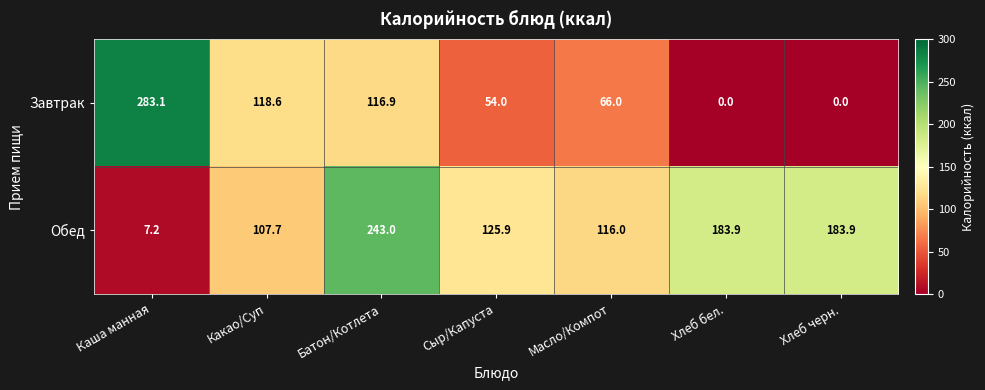

Between Сыр/Капуста and Масло/Компот, which series saw the biggest shift?

Завтрак